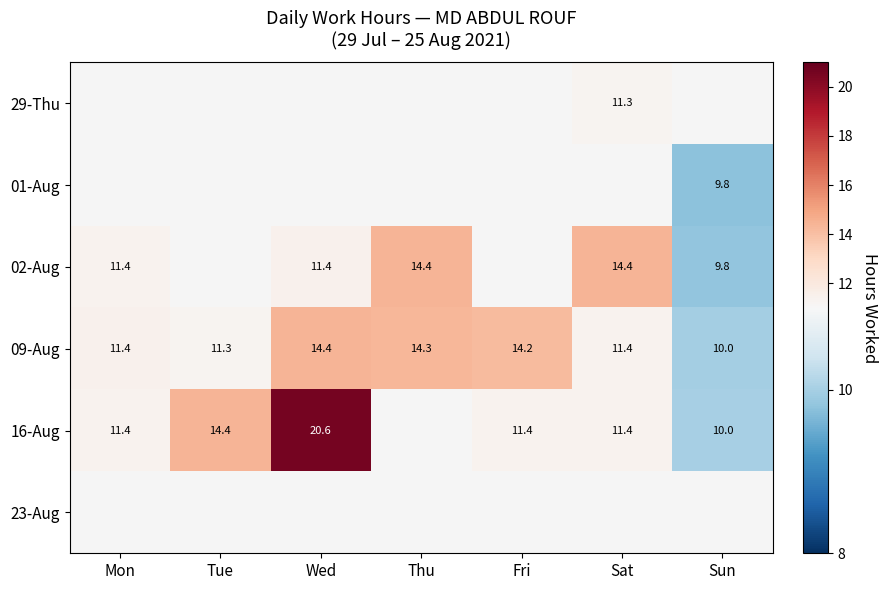

Is the value of 09-Aug at Sat greater than the value of 02-Aug at Thu?

No